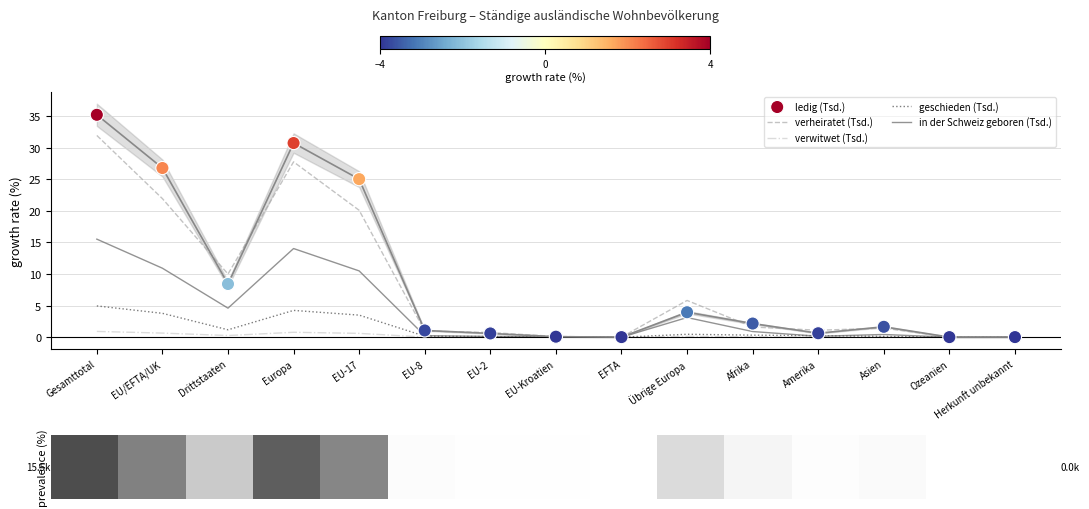

Which series reaches the maximum Y coordinate?

ledig (Tsd.)